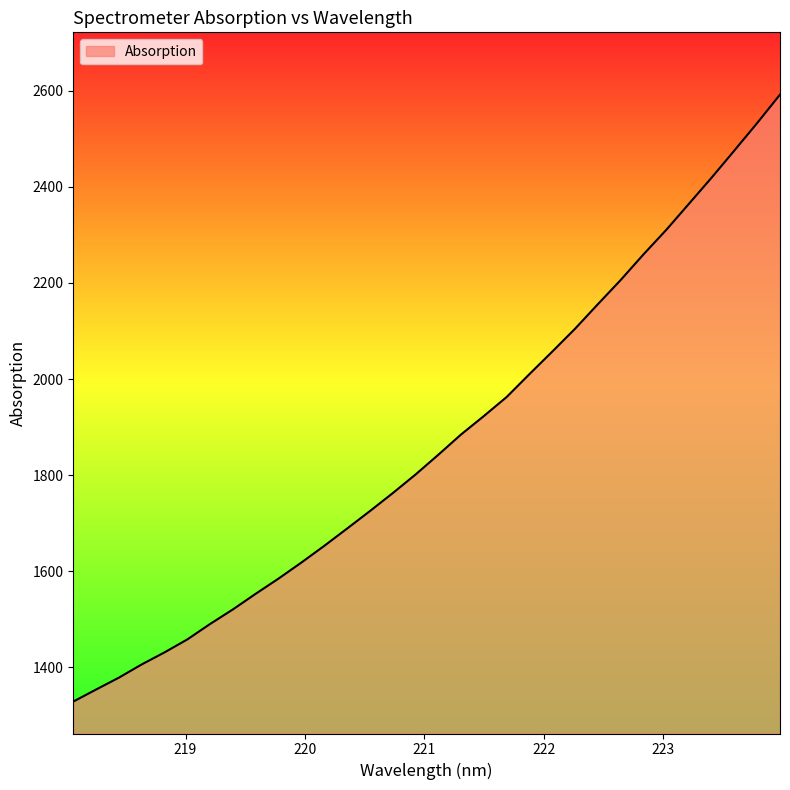

What is the difference between the maximum and minimum values?

1263.3